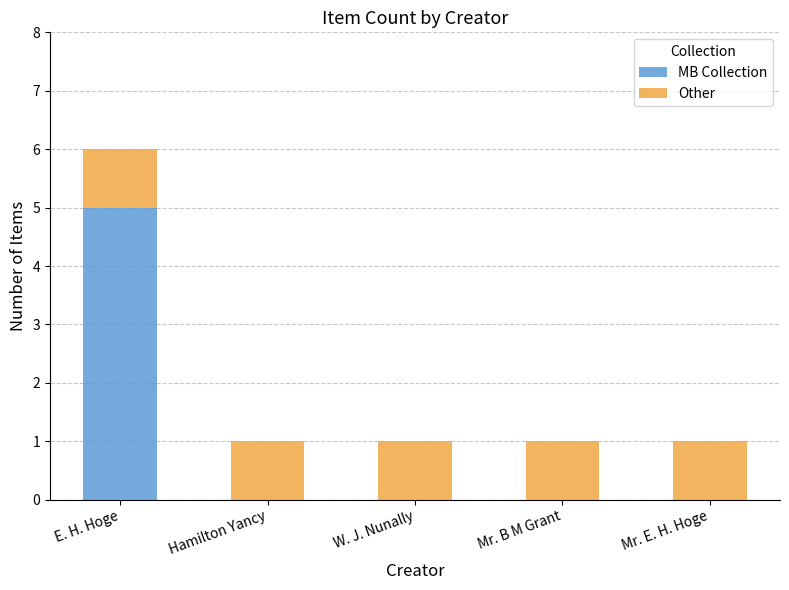

At which category is the sum across all series the highest?

E. H. Hoge